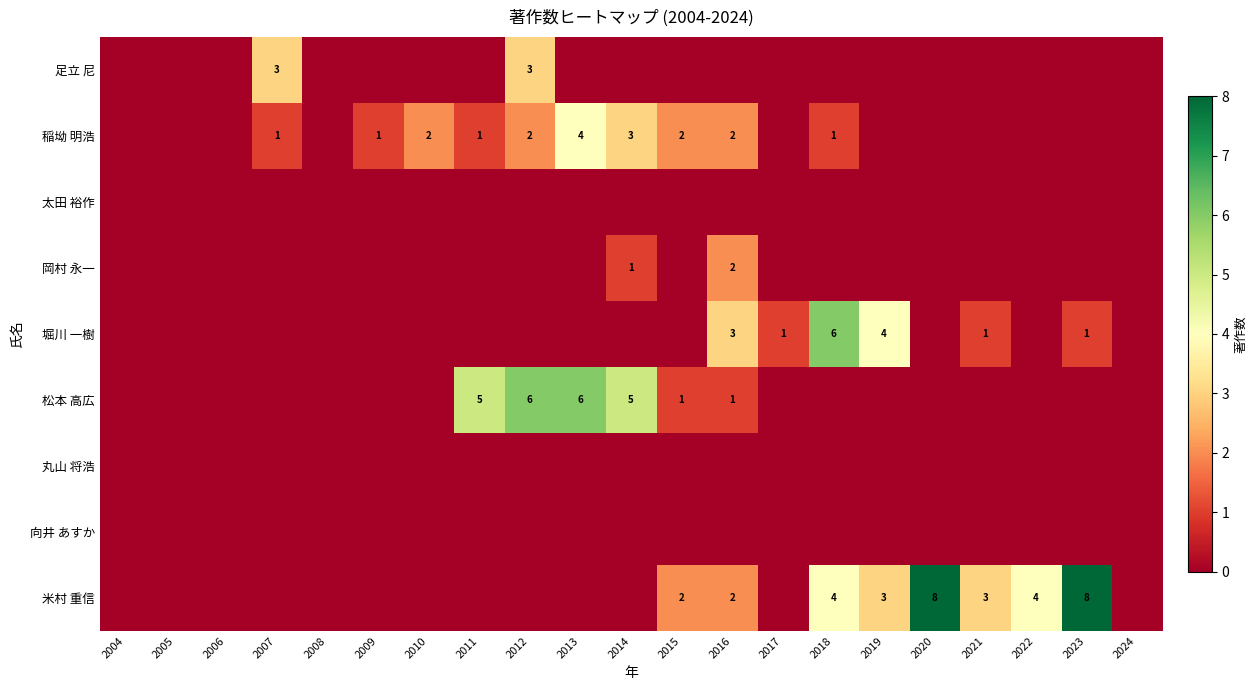

The 稲坳 明浩 series shows 3 at 2015. True or false?

False